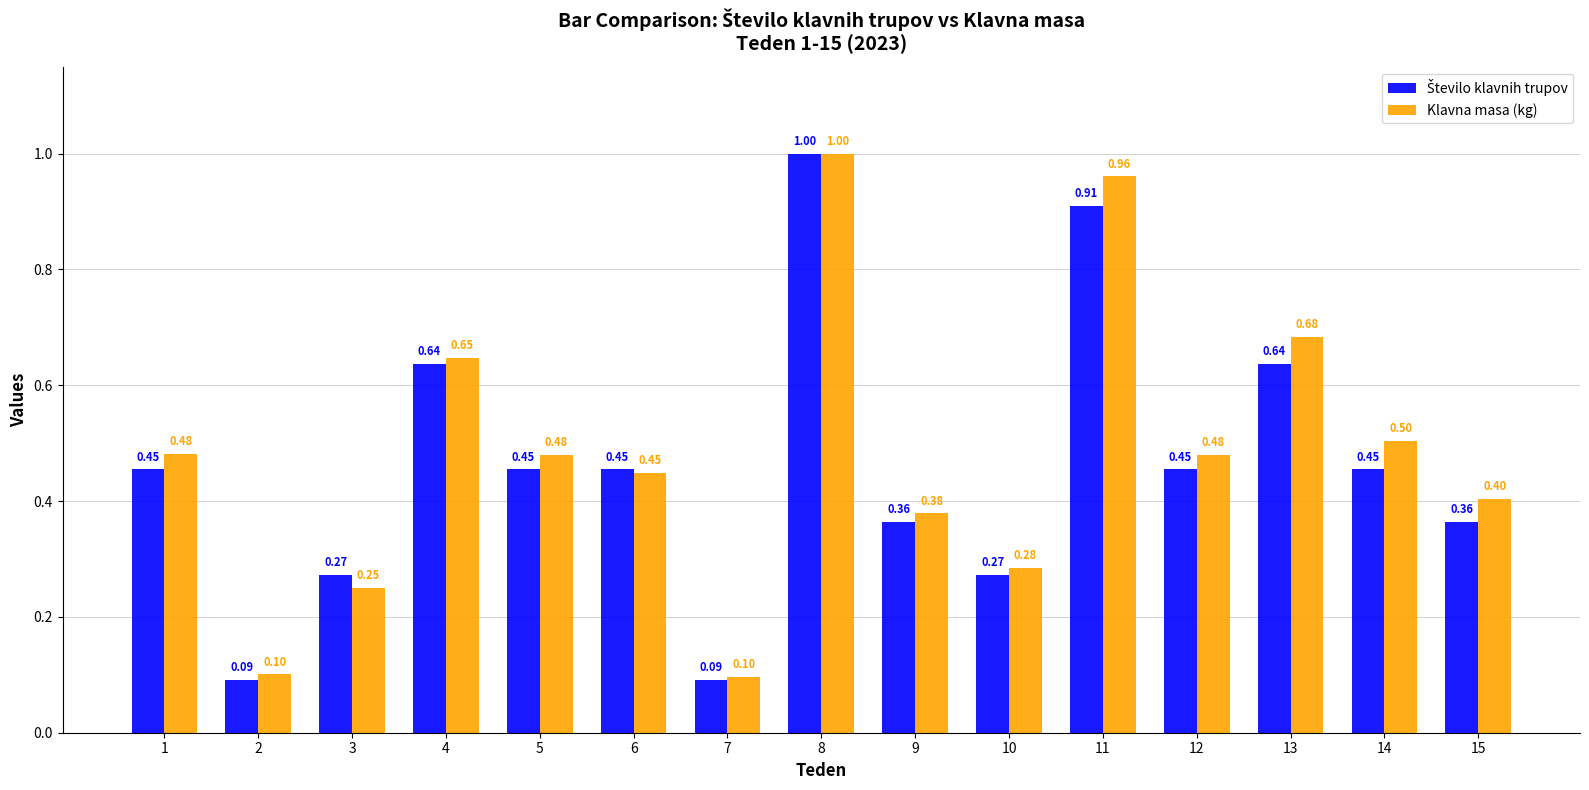

At how many categories does at least one series exceed 0?

15